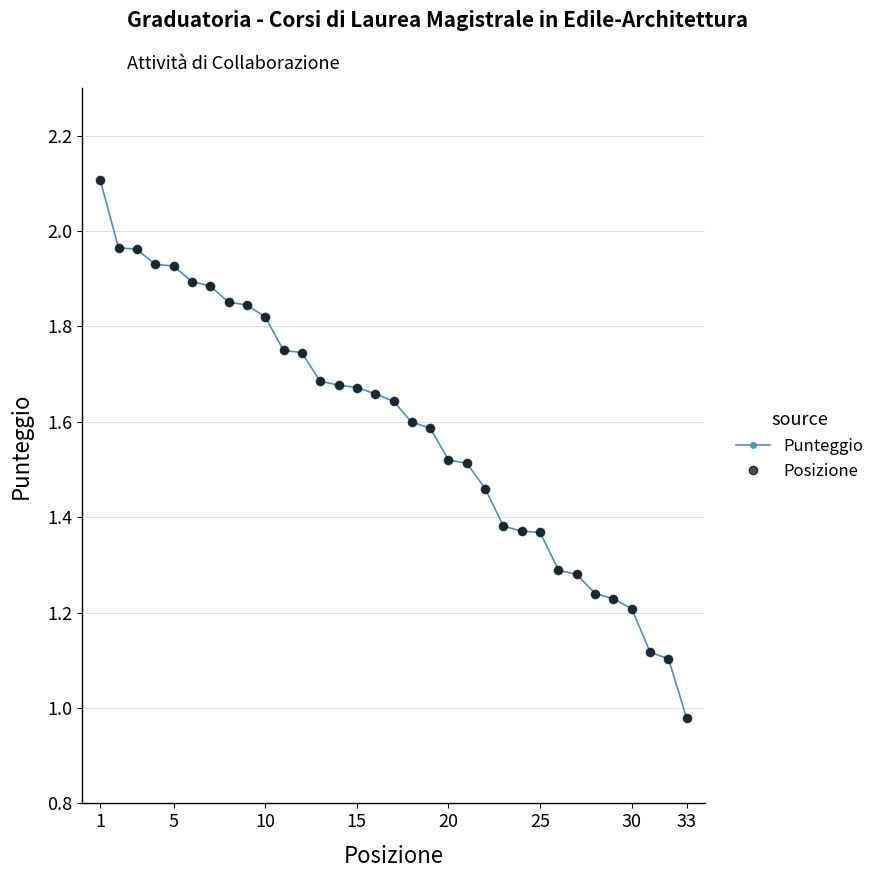

How many series are shown in this chart?

2